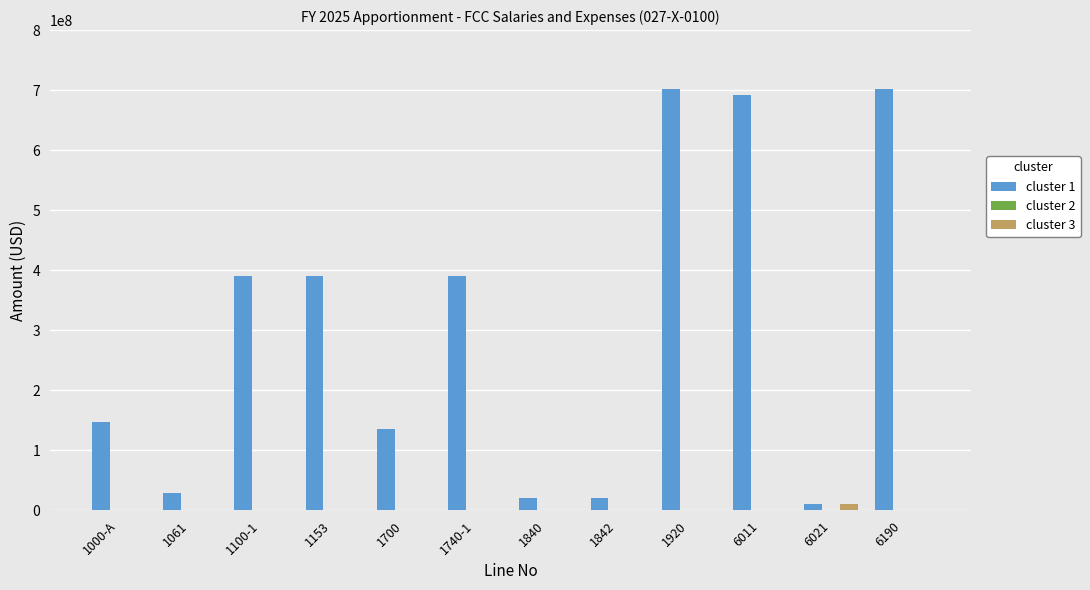

Which series has the largest total across all categories?

cluster 1